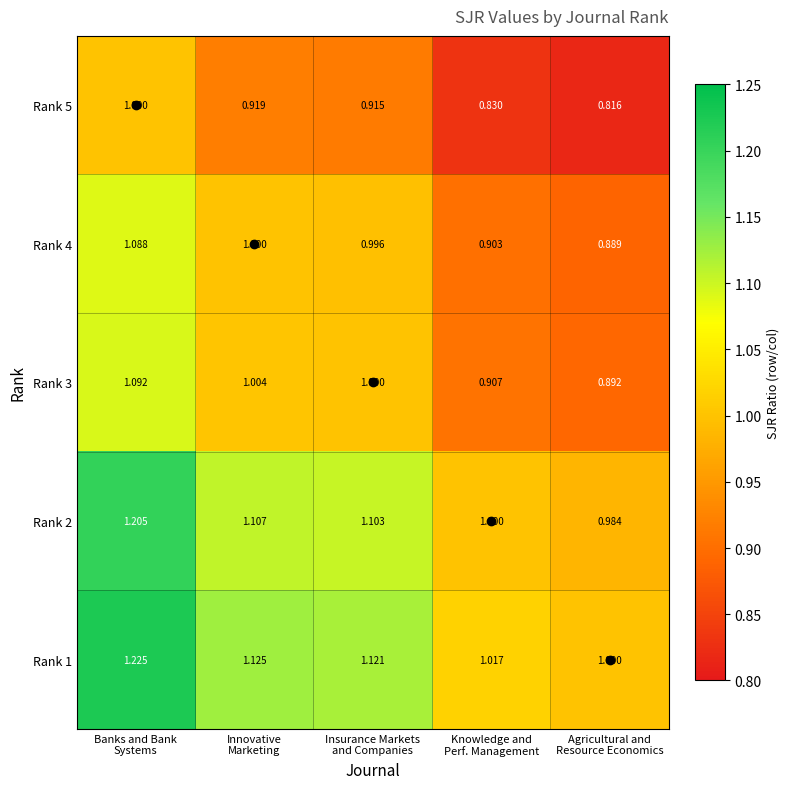

Which series has the largest total across all categories?

Rank 1